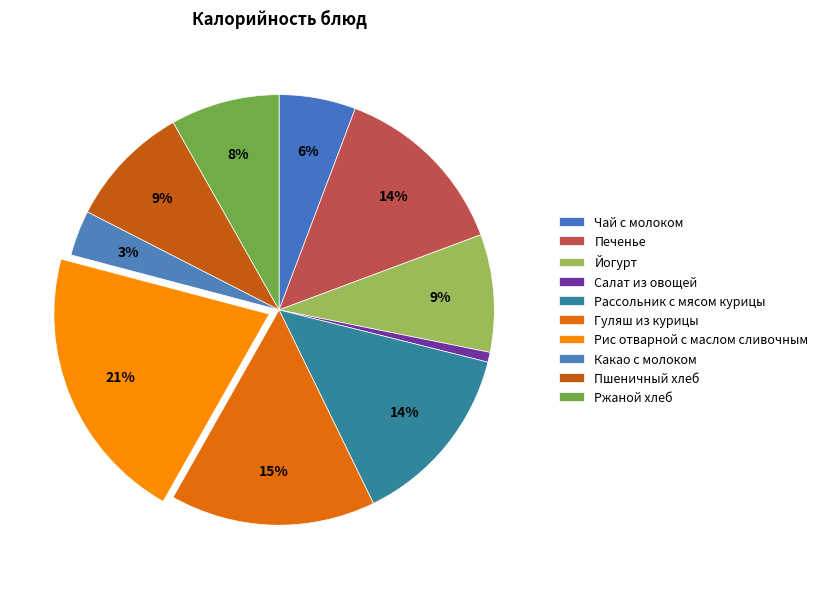

How many segments does this pie chart have?

10